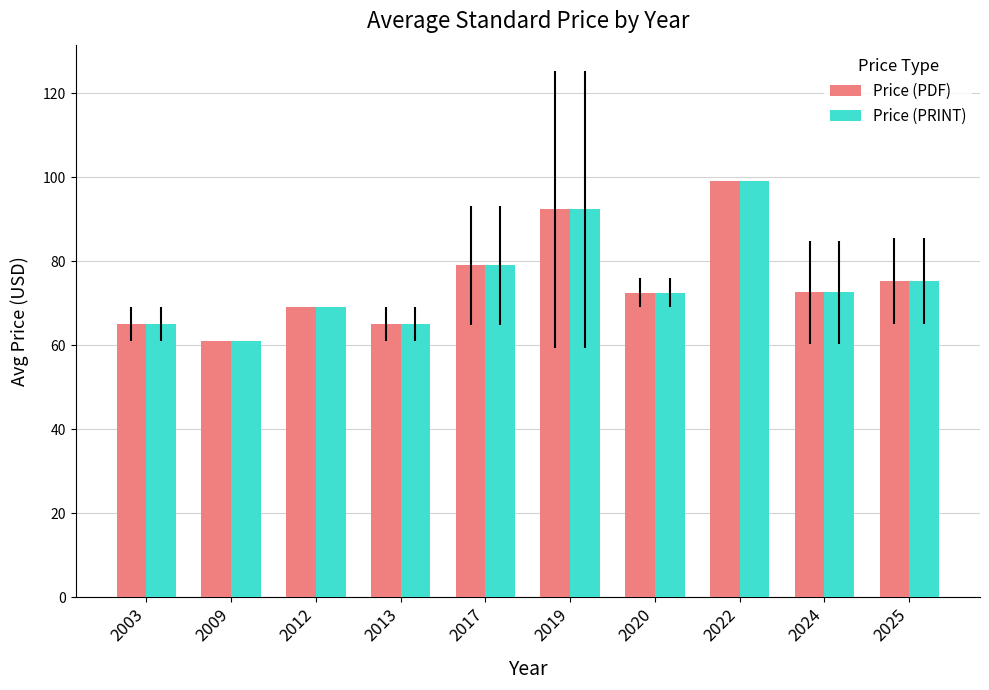

True or false: Price (PDF) has a value of 65.0 at 2013.

True